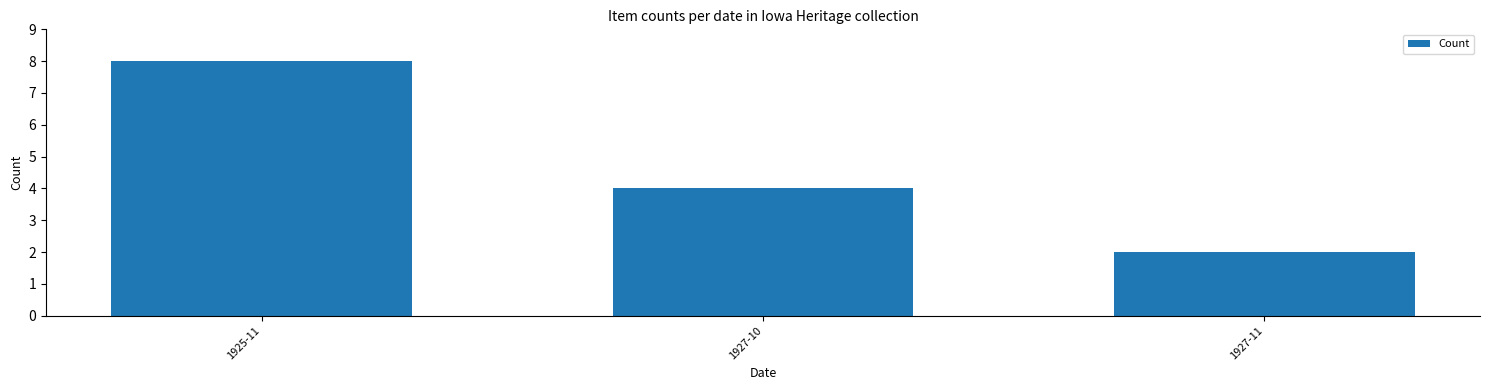

What is the ratio of the value at 1925-11 to the value at 1927-10?

2.0